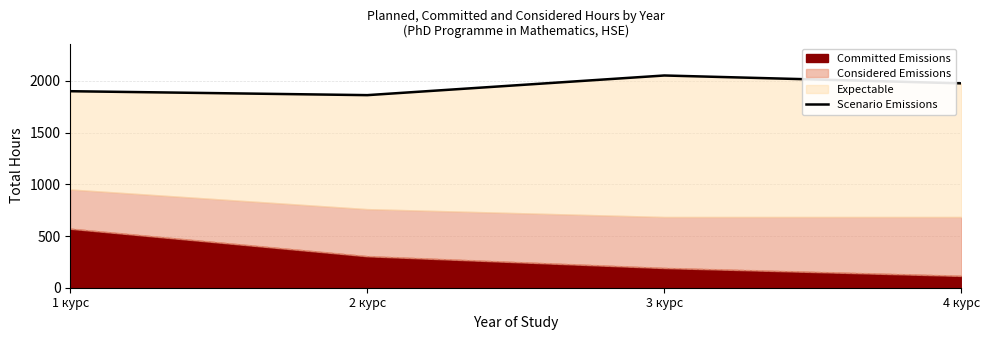

List the labels in order of value, smallest first.

2 курс, 1 курс, 4 курс, 3 курс